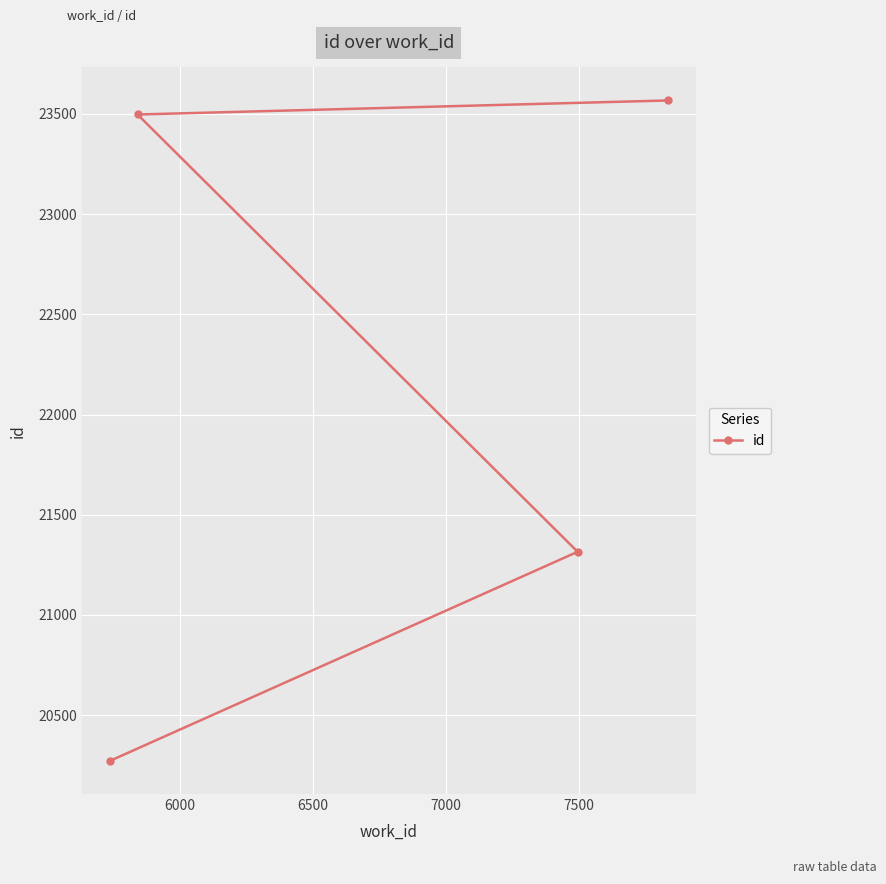

What is the maximum value shown in the chart?

23567